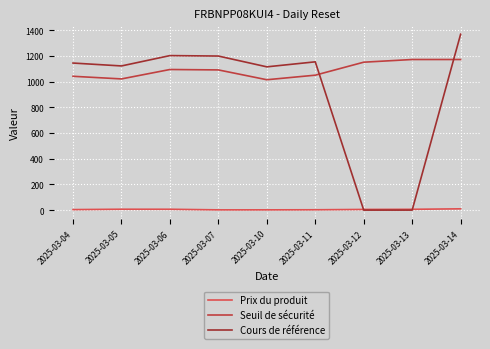

What is the total value across all series at 2025-03-11?

2206.8